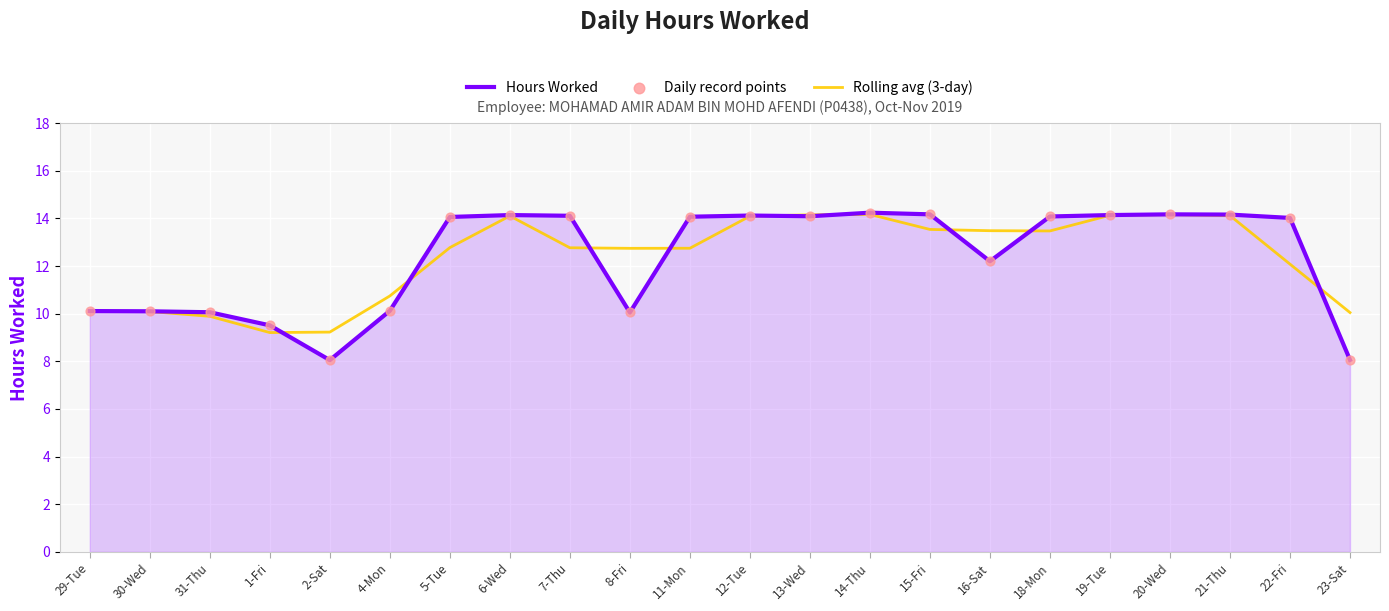

What is the total value across all series at 8-Fri?

22.8